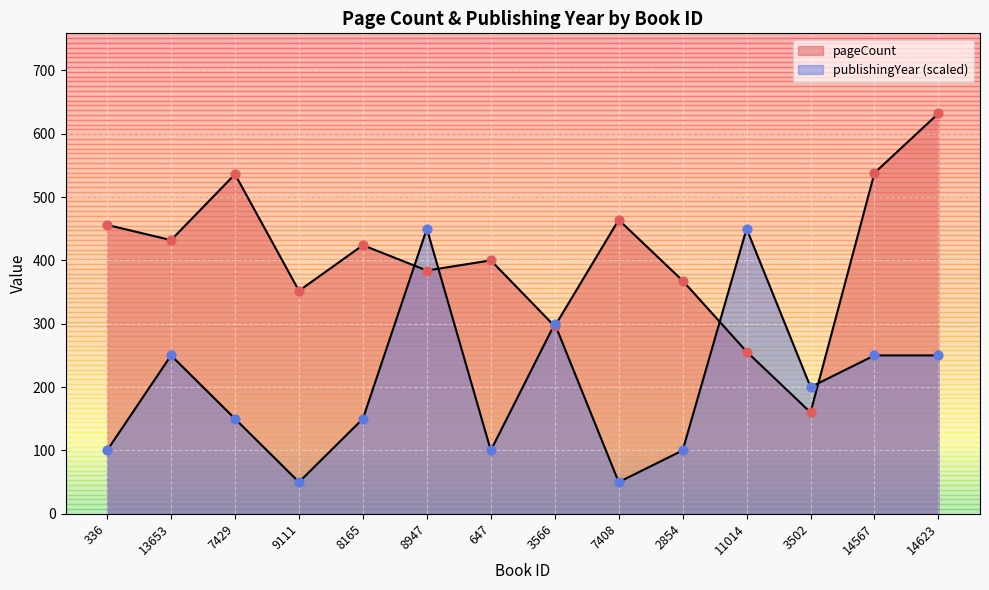

Which series contains the lowest Y value?

publishingYear